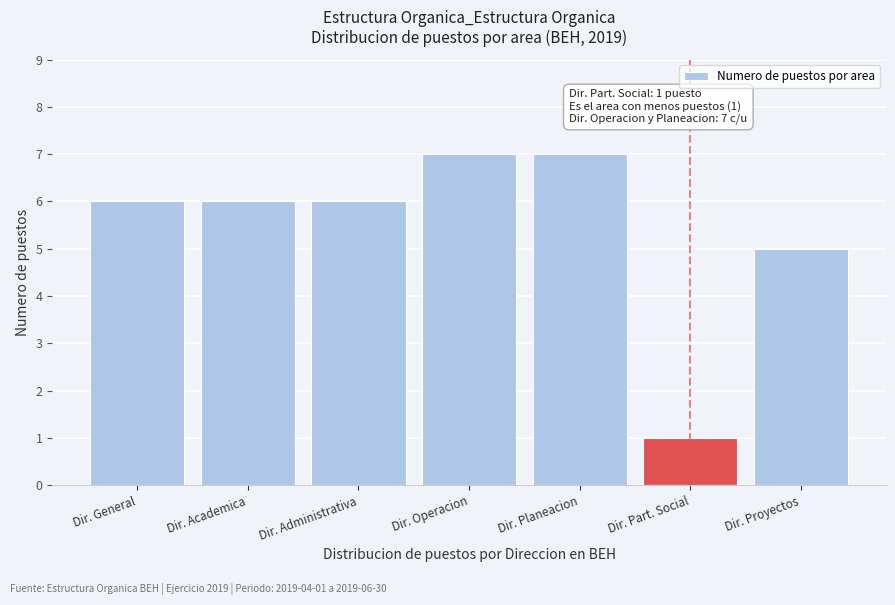

Reading left to right, transcribe all the data shown in this chart.

Dir. General=6	Dir. Academica=6	Dir. Administrativa=6	Dir. Operacion=7	Dir. Planeacion=7	Dir. Part. Social=1	Dir. Proyectos=5